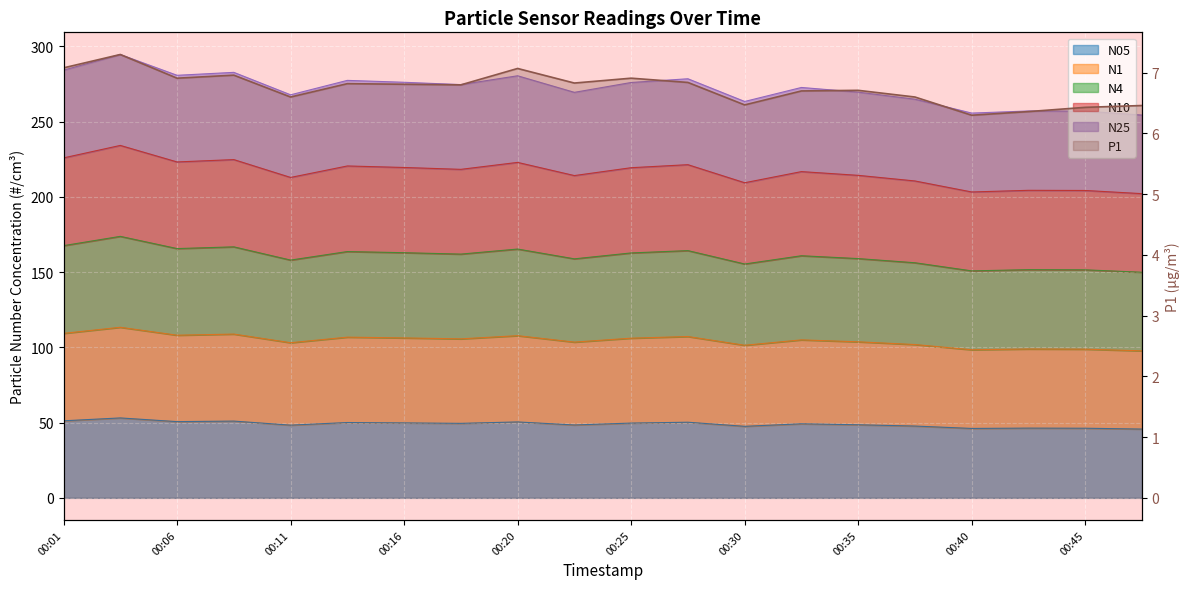

At which category does the data reach its first local valley?

00:11